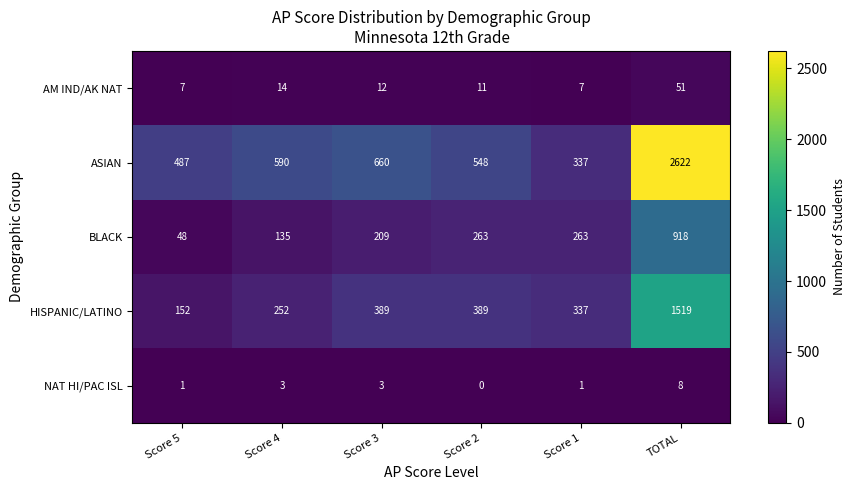

At how many categories does at least one series exceed 2491?

1